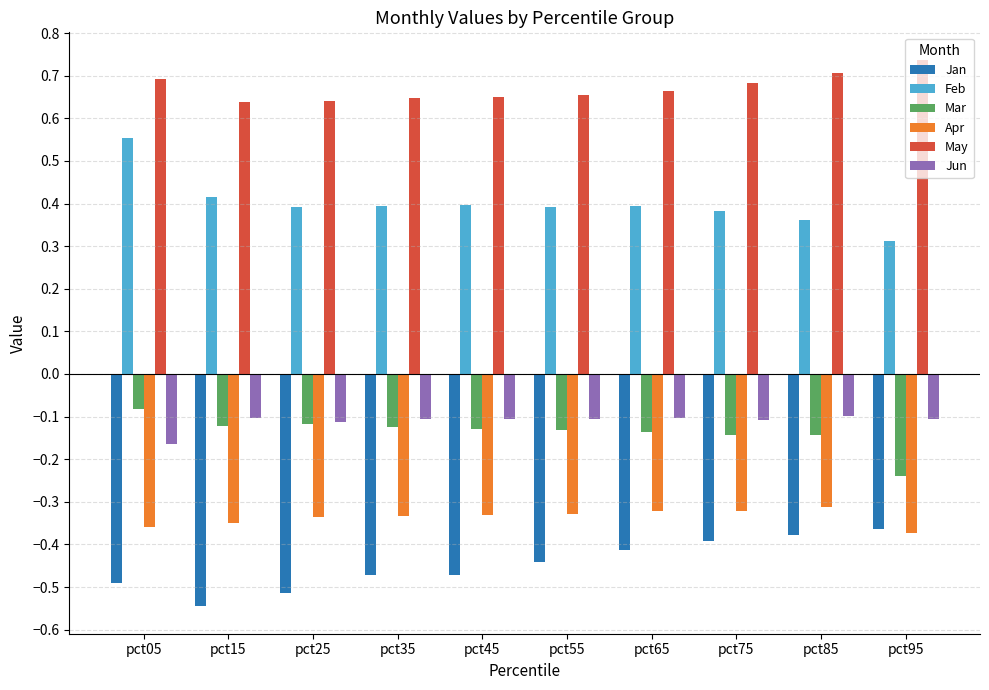

Which series has the largest total across all categories?

May